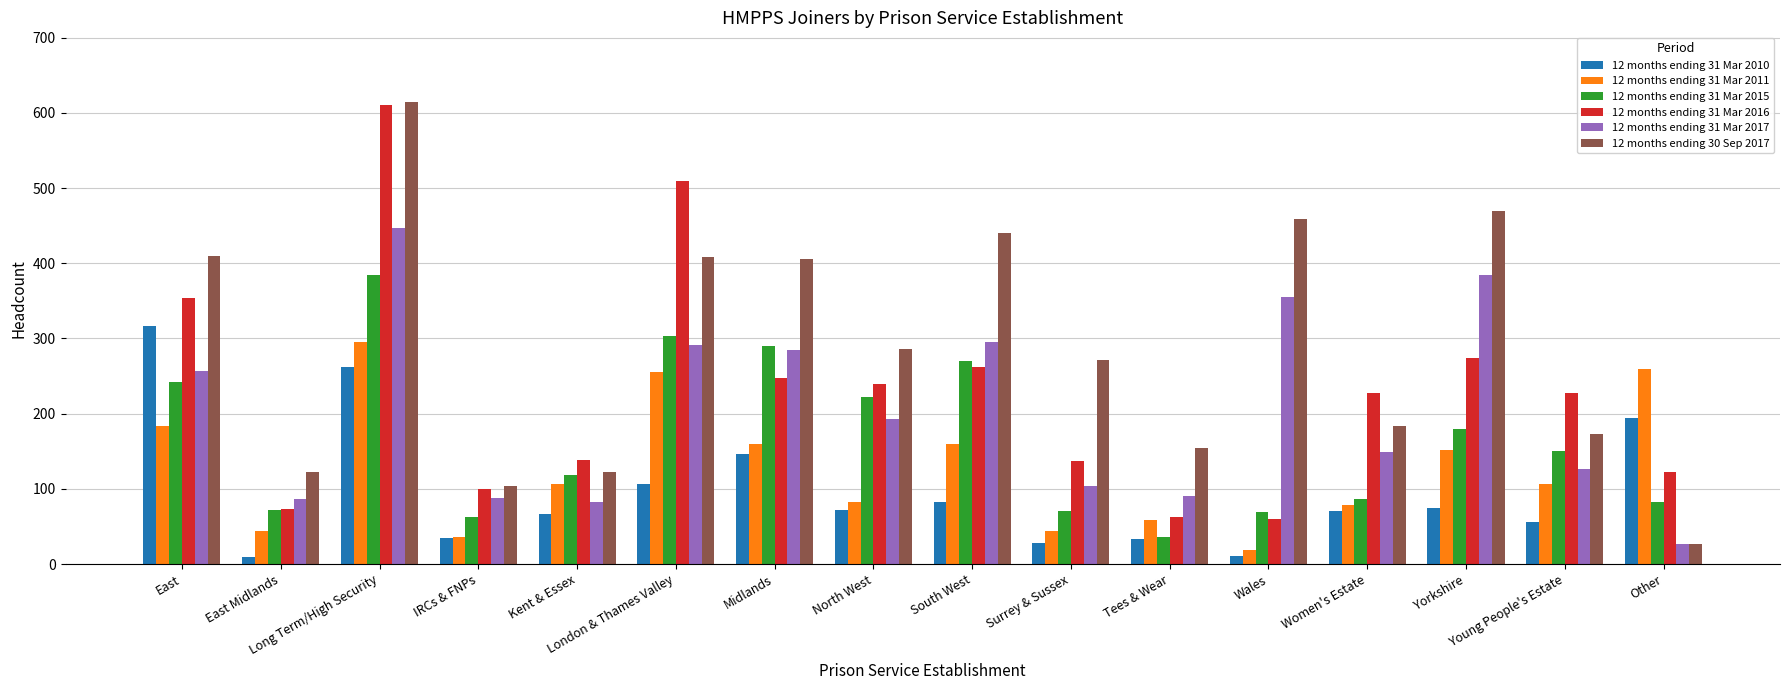

What is the lowest value of the 12 months ending 31 Mar 2017 series?

26